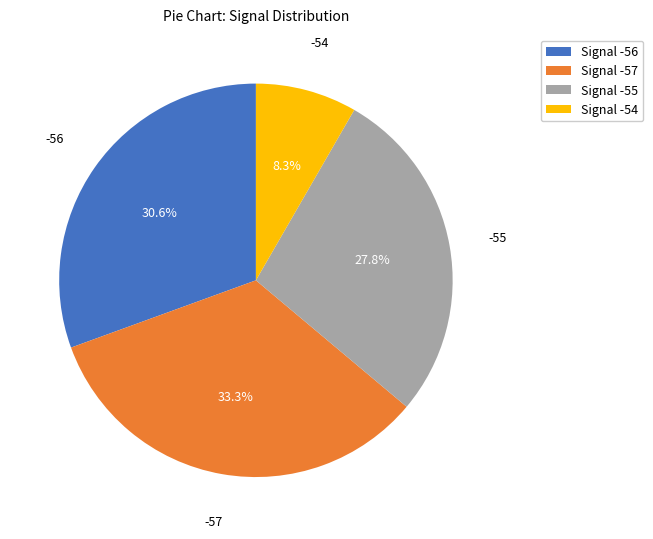

How many segments does this pie chart have?

4